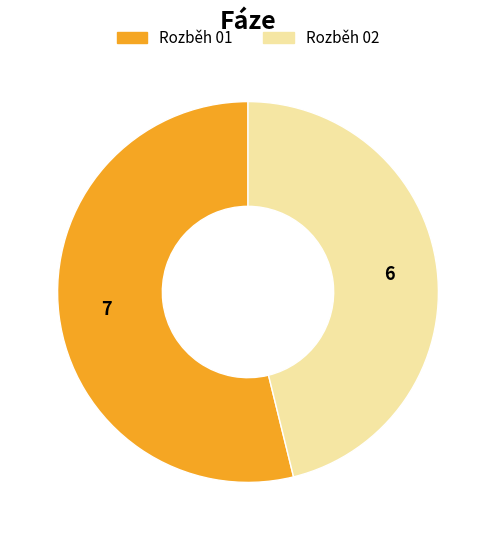

How many slices are in this pie chart?

2